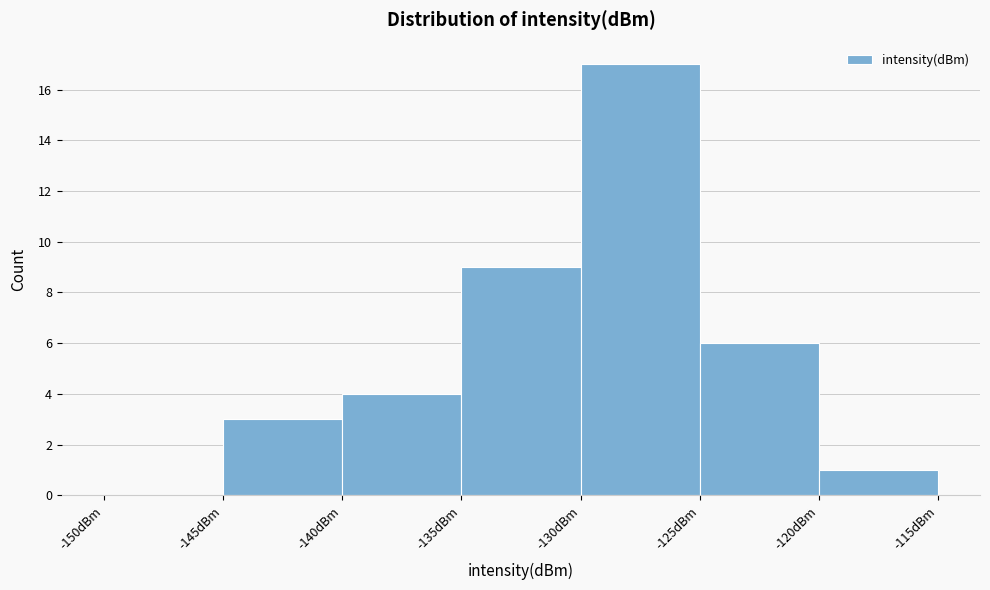

Reading left to right, transcribe this chart: for each bar, give the range it covers on the x-axis and its height. The values are not printed on the chart, so give them approximately, as read against the axis.

-150 to -145: 0
-145 to -140: 3
-140 to -135: 4
-135 to -130: 9
-130 to -125: 17
-125 to -120: 6
-120 to -115: 1